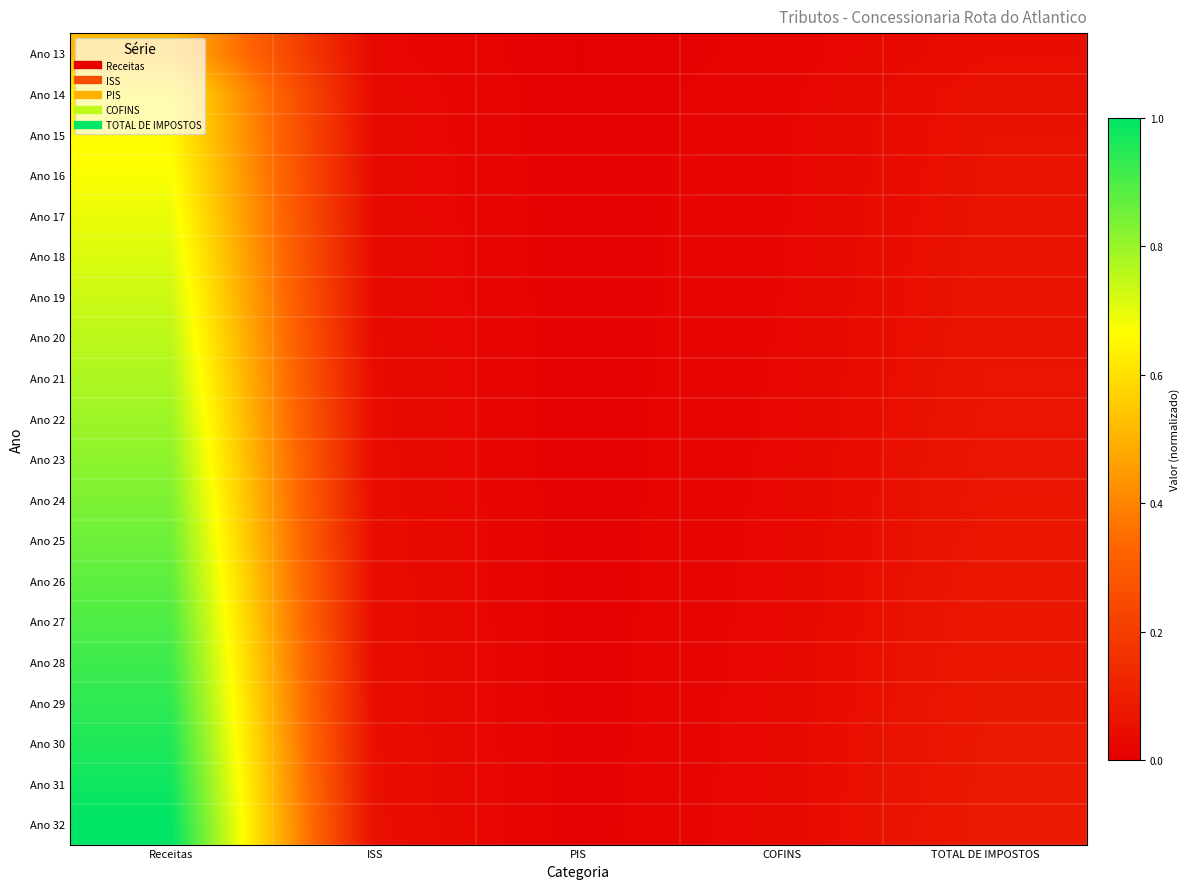

Which category has the highest value across all series?

Receitas